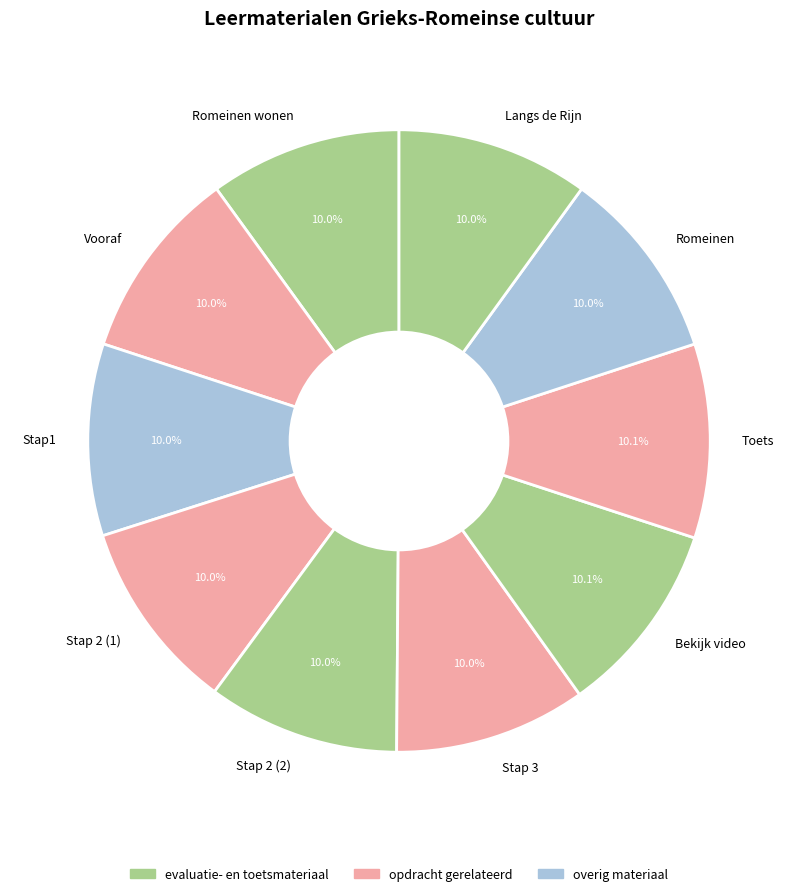

How many segments does this pie chart have?

10